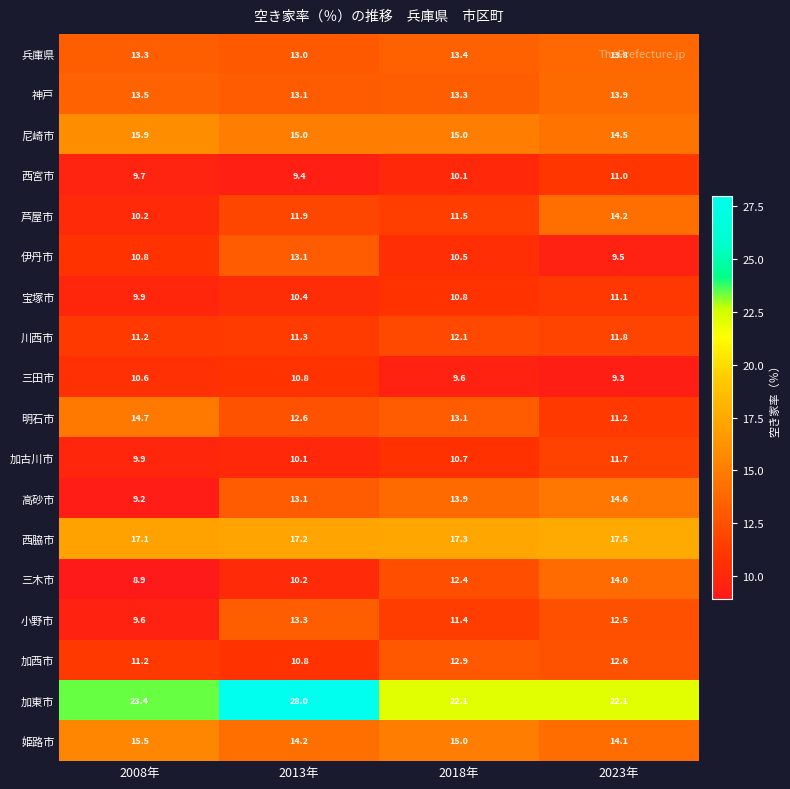

Where does the 西宮市 series first go above 10?

2018年